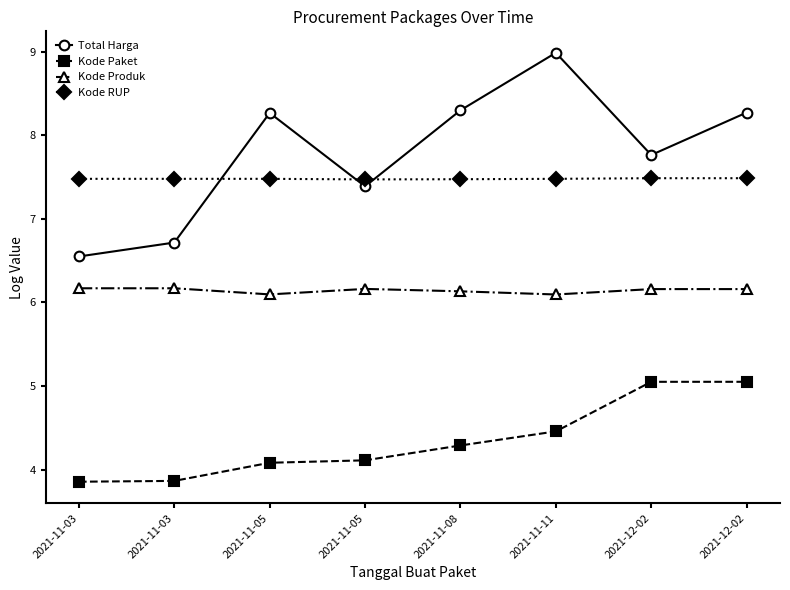

What are all the series names shown in the legend?

Total Harga, Kode Paket, Kode Produk, Kode RUP